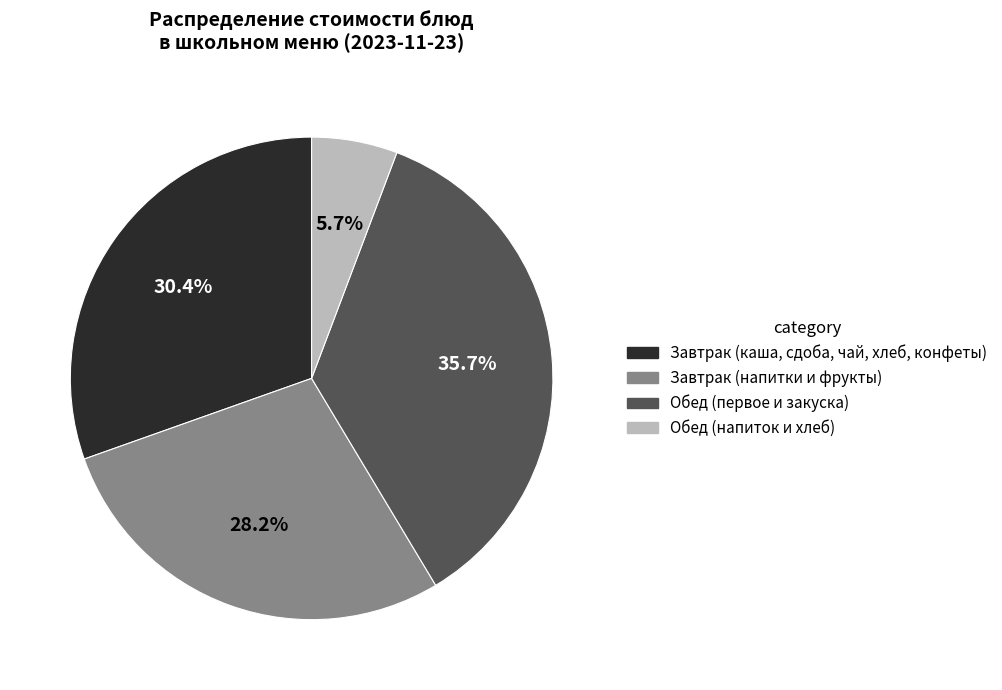

Does any single category account for the majority?

No